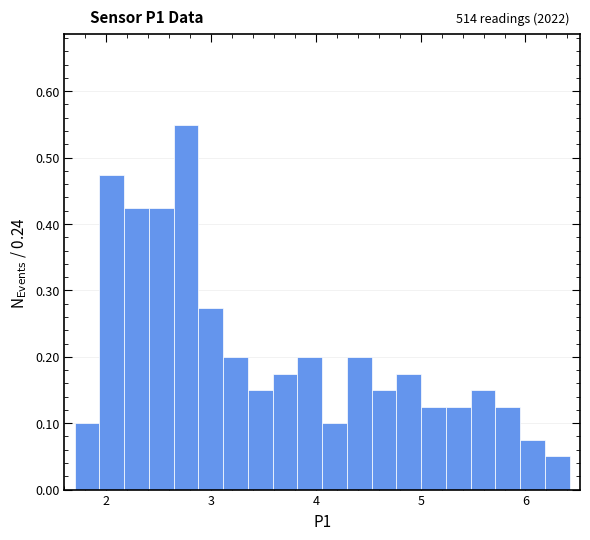

Around what value on the x-axis is the tallest bar? Give the approximate position of its centre, as read against the axis.

2.8